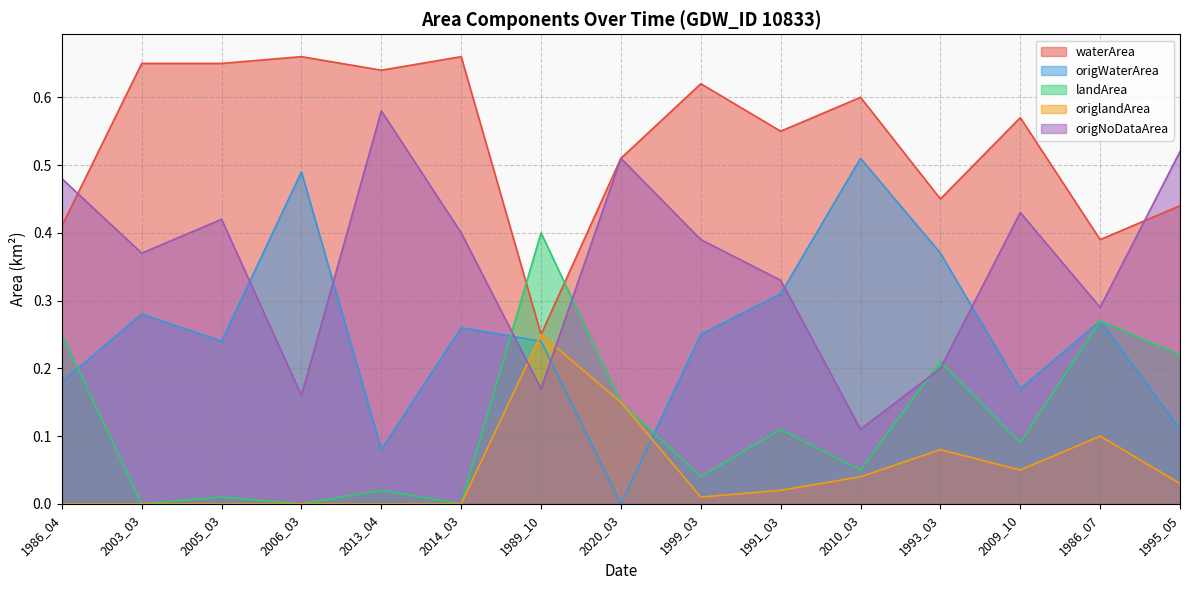

True or false: origNoDataArea and landArea cross at least once.

True